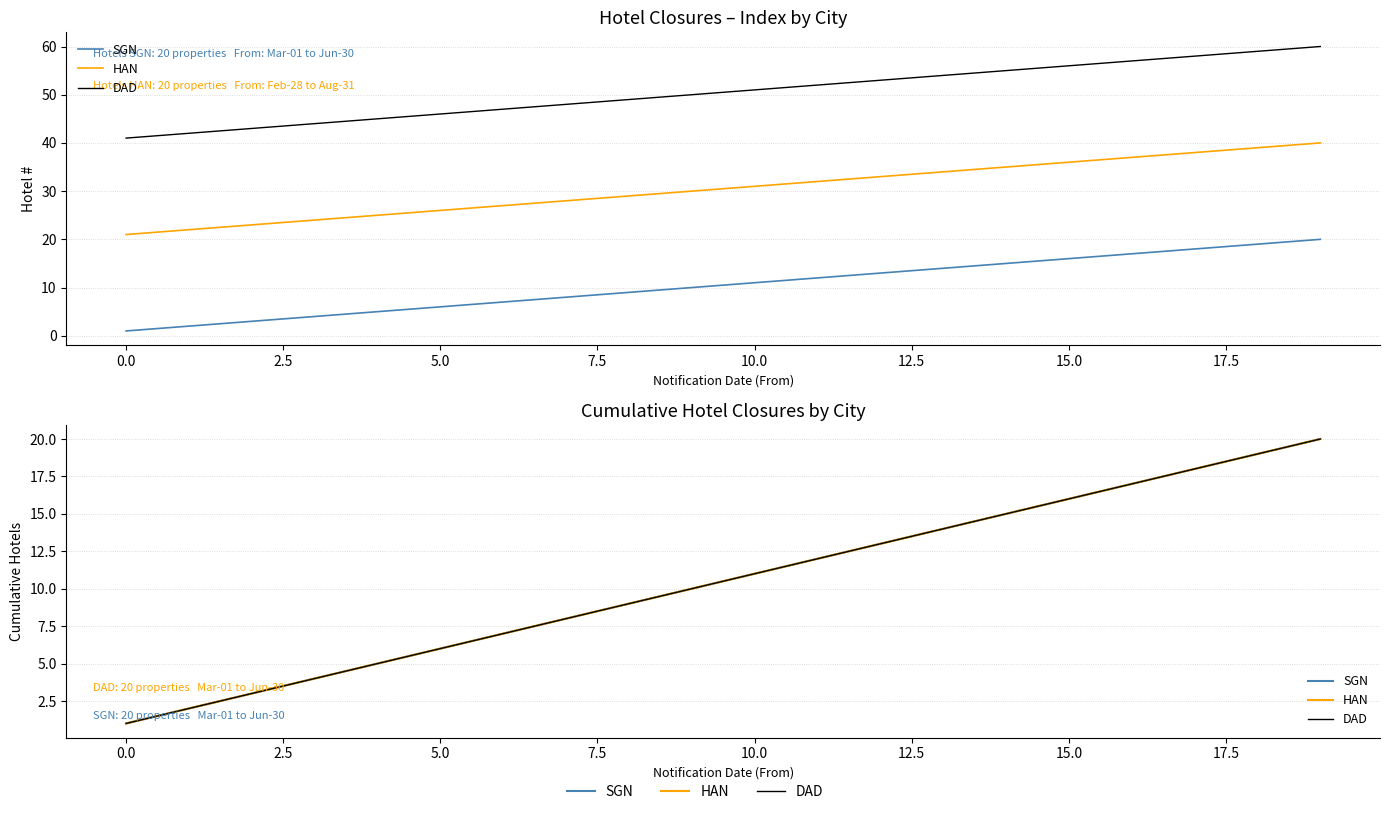

True or false: HAN and SGN cross at least once.

False